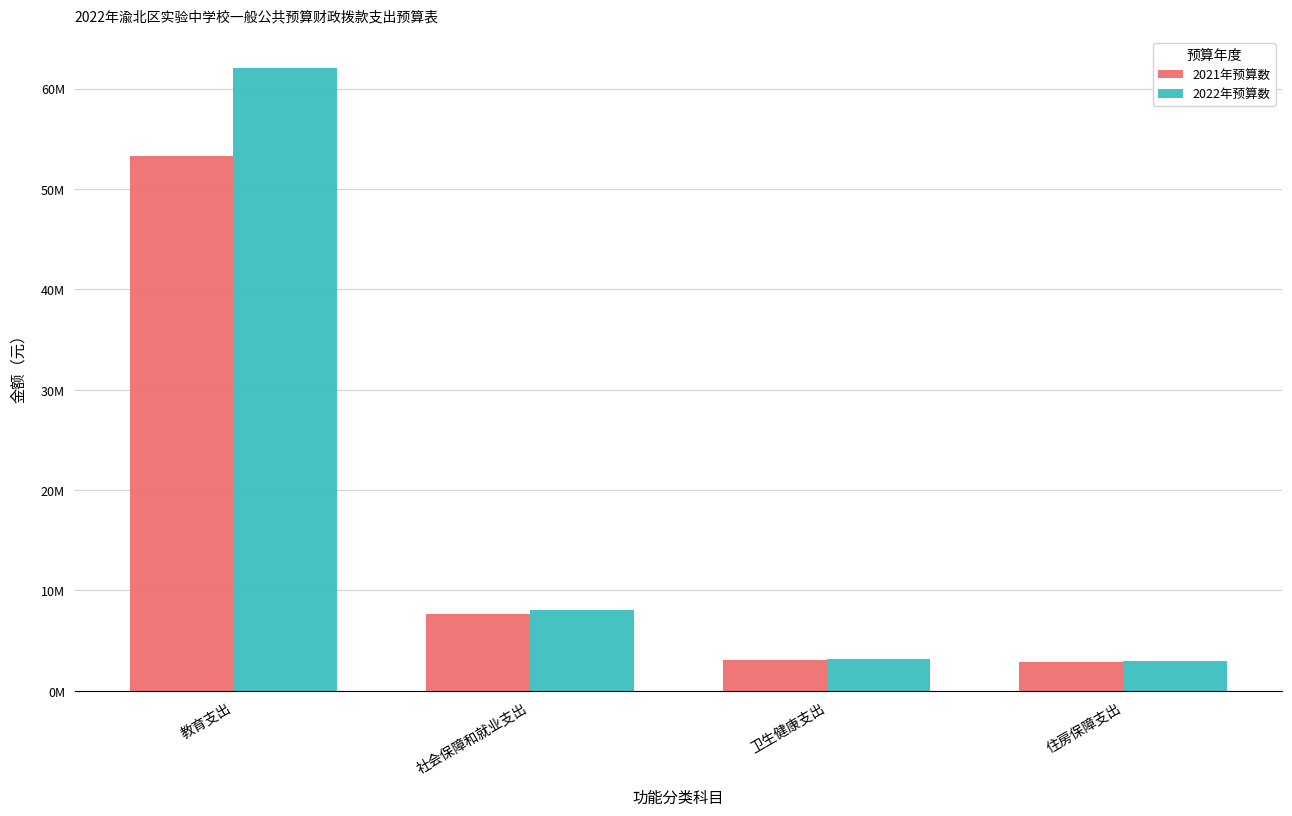

Which has a higher value, 住房保障支出 or 社会保障和就业支出?

社会保障和就业支出